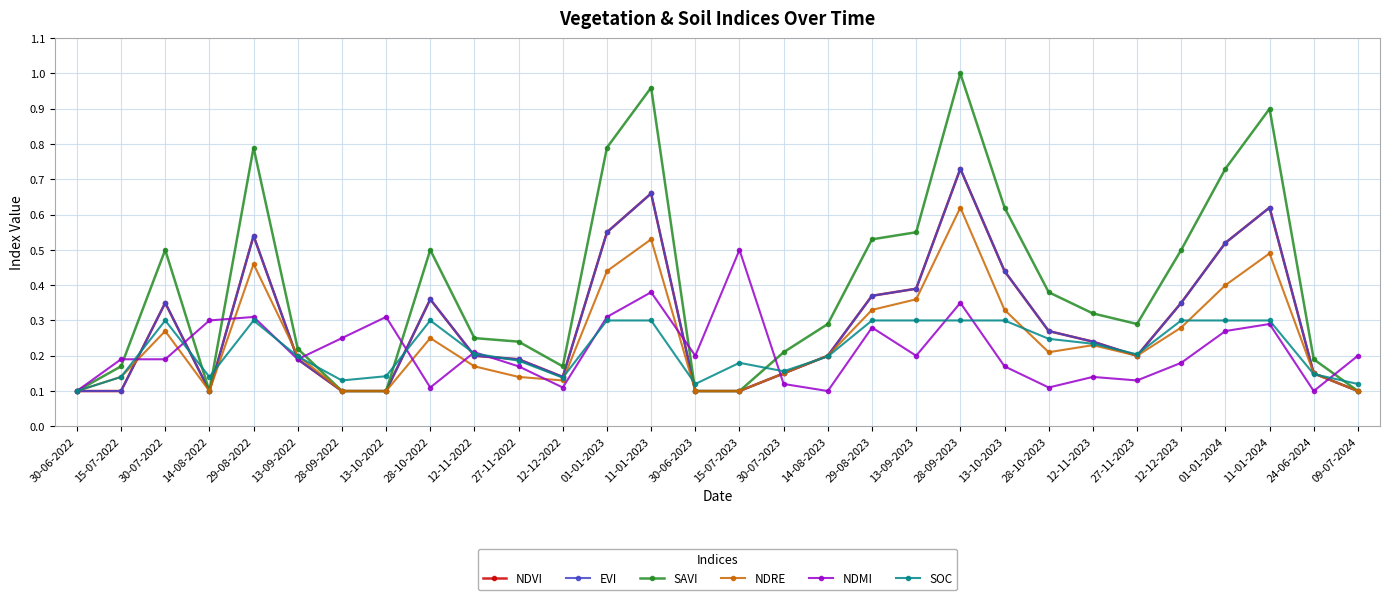

Which series has the largest total across all categories?

SAVI